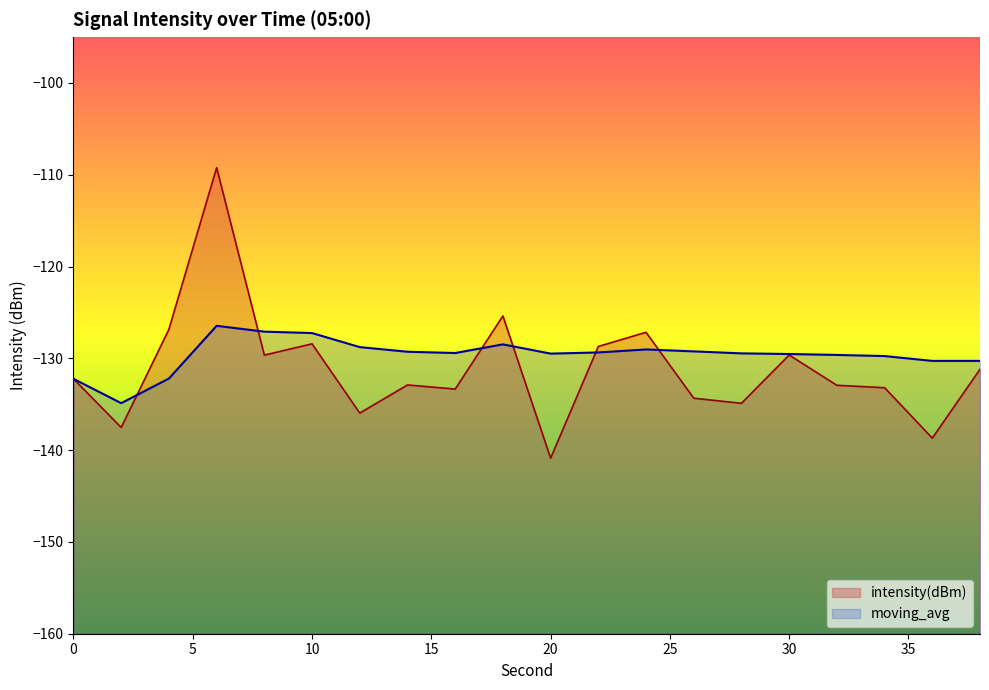

Is the value of moving_avg at 12 greater than the value of intensity(dBm) at 12?

Yes